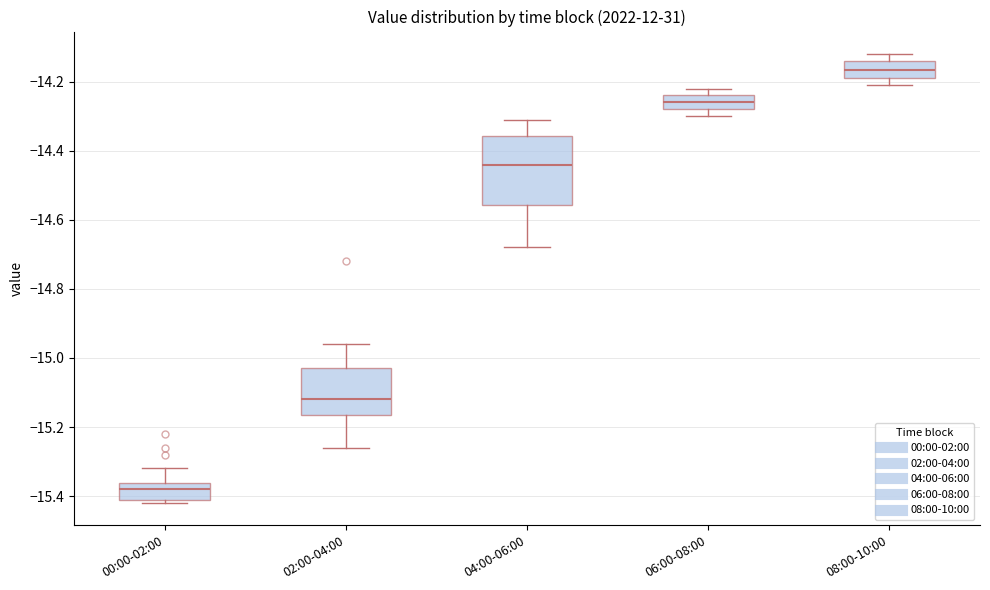

Where does the upper whisker of the box for 04:00-06:00 end on the y-axis? The values are not printed on the chart, so give them approximately, as read against the axis.

-14.30